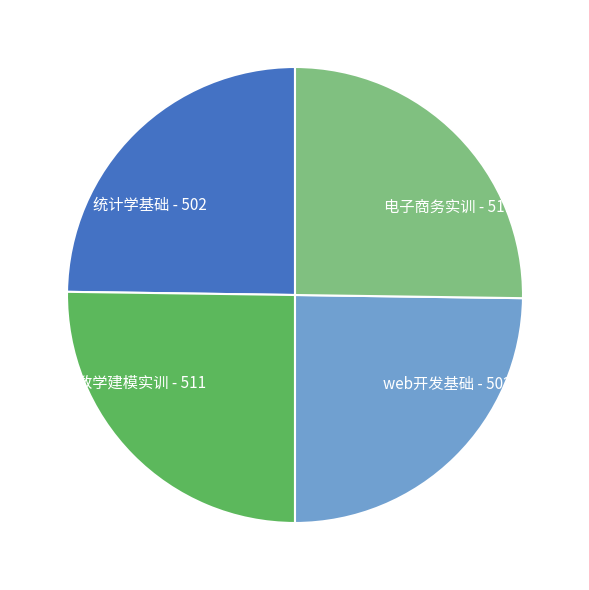

Approximately how many times larger is the value at web开发基础 compared to 数学建模实训?

1.0